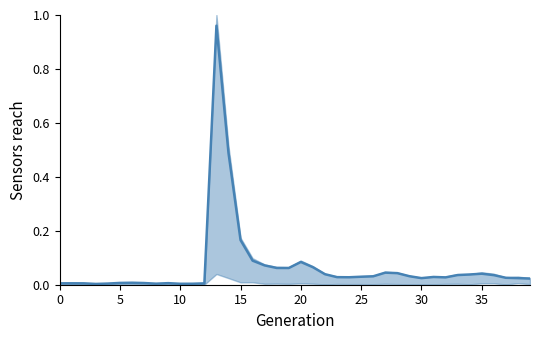

How many points are higher than both their immediate neighbors (excluding endpoints)?

8